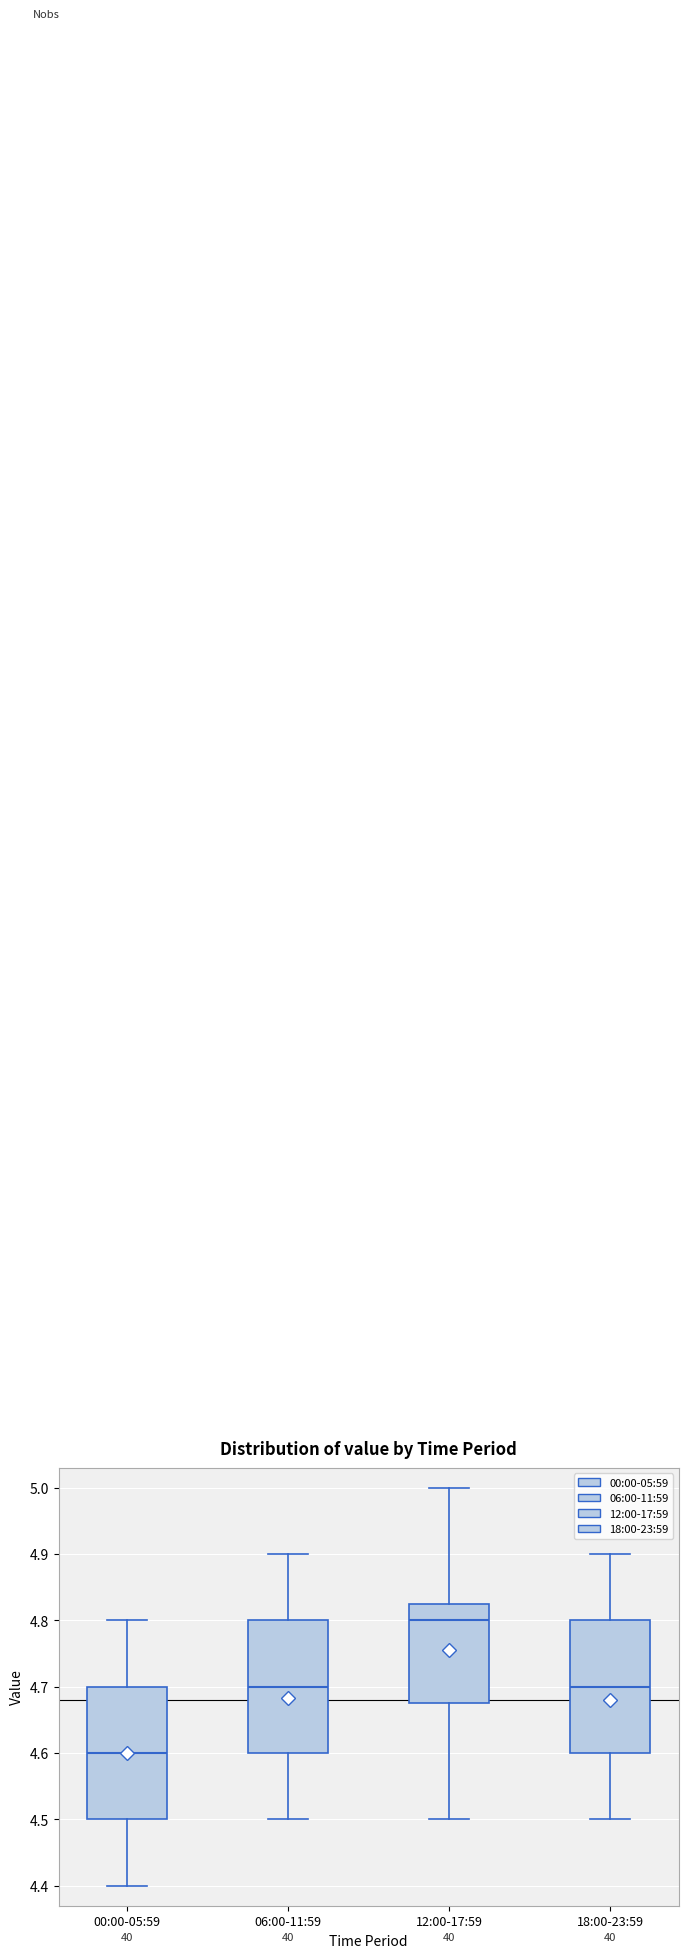

Reading left to right, transcribe this box plot: for each box, give where its median line is, the range the box spans, and where its two whiskers end, as read against the y-axis. The values are not printed on the chart, so give them approximately, as read against the axis.

00:00-05:59: median 4.60, box 4.50 to 4.70, whiskers 4.40 to 4.80
06:00-11:59: median 4.70, box 4.60 to 4.80, whiskers 4.50 to 4.90
12:00-17:59: median 4.80, box 4.68 to 4.83, whiskers 4.50 to 5.00
18:00-23:59: median 4.70, box 4.60 to 4.80, whiskers 4.50 to 4.90